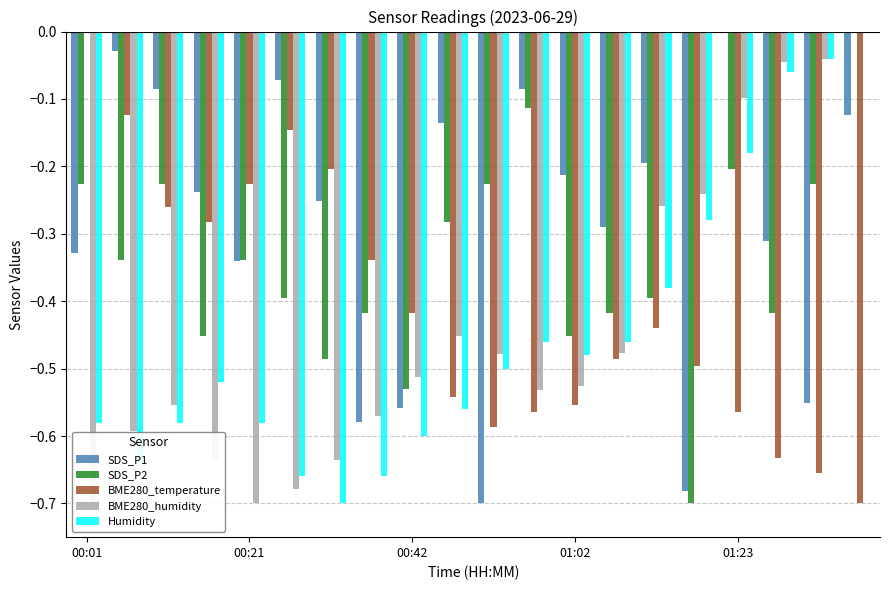

How many categories are shown in the chart?

20